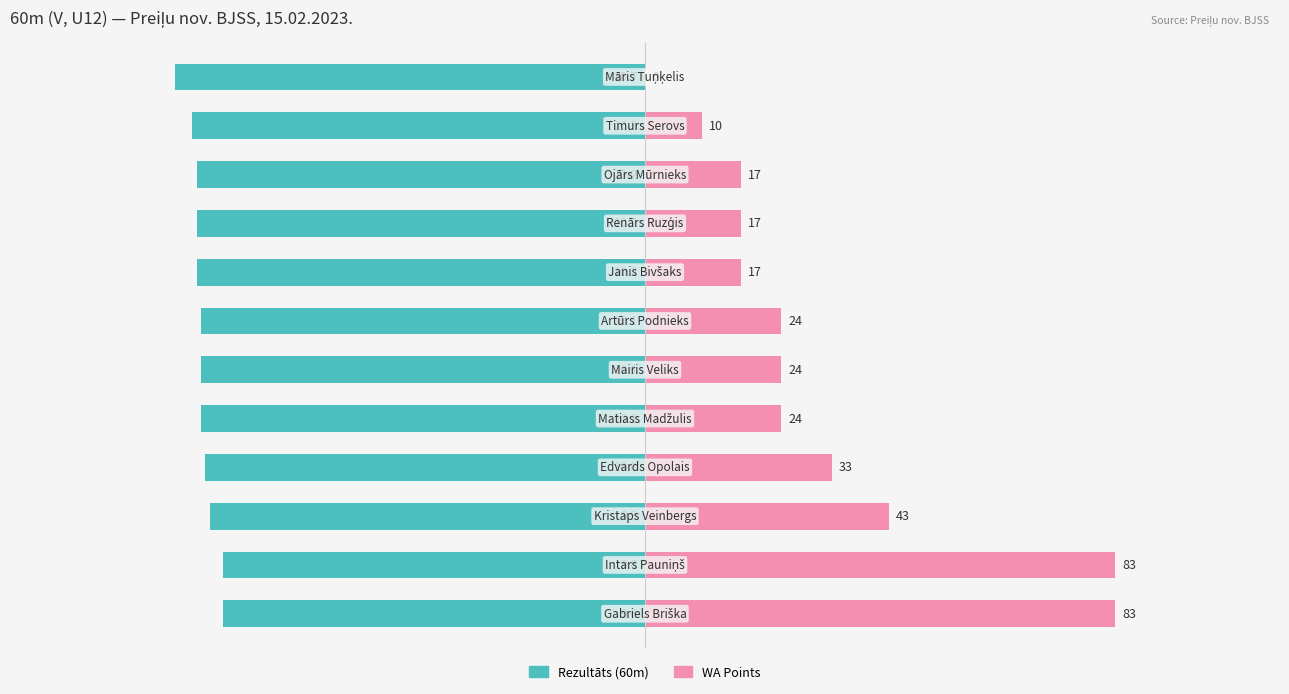

Between 6 and 7, which series saw the biggest shift?

WA Points